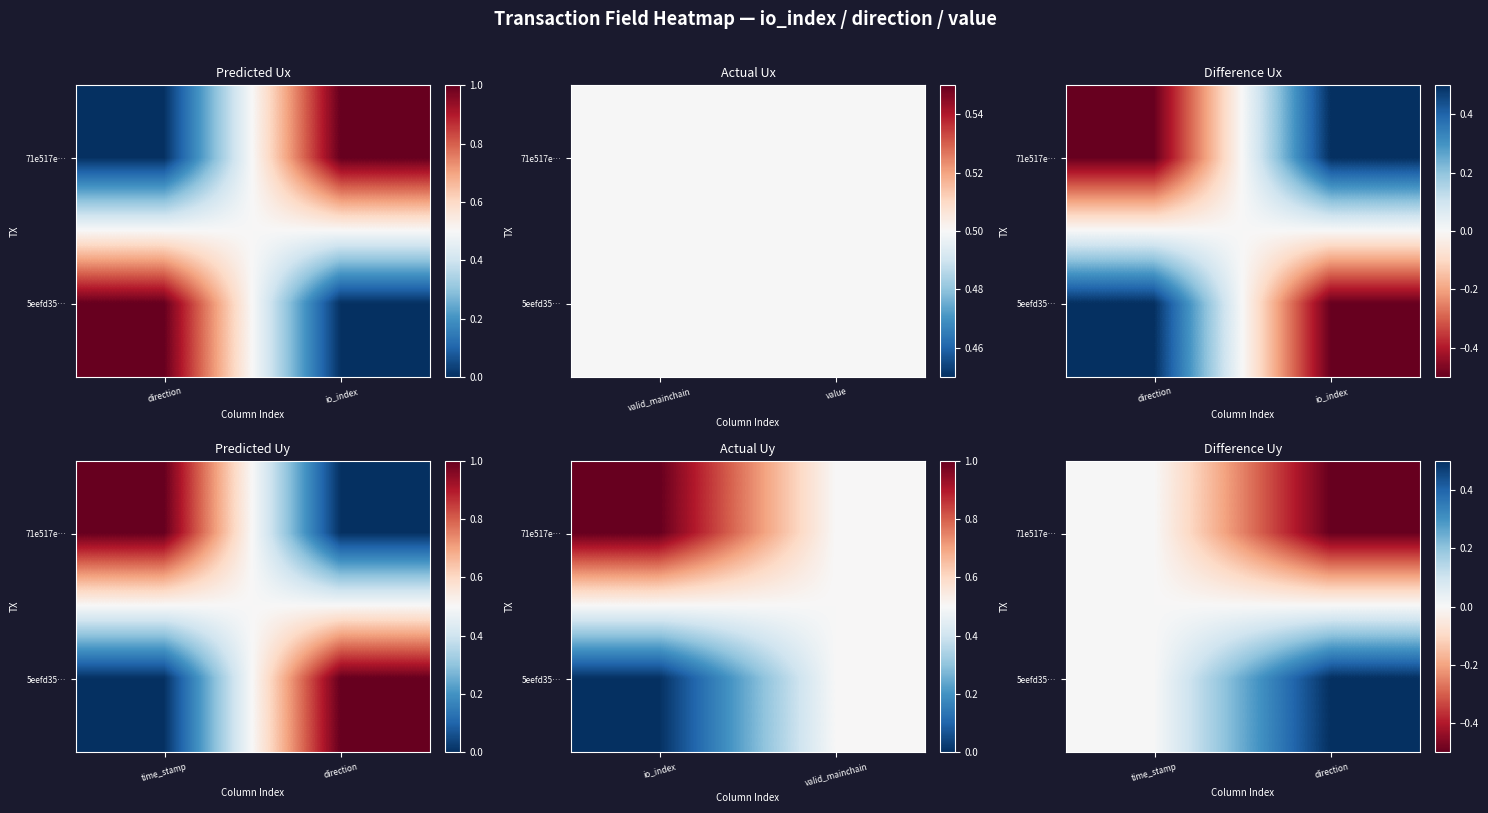

Rank the series at direction from lowest to highest value.

71e517e…, 5eefd35…